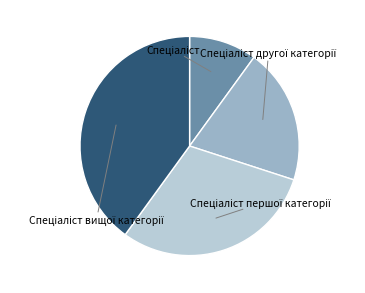

Is there a majority slice in this chart?

No